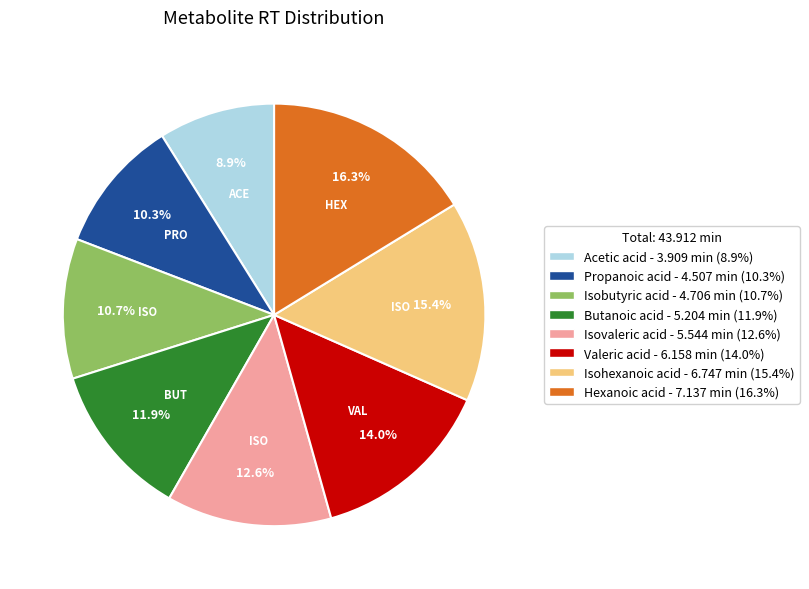

Is there any slice that represents more than half of the pie?

No